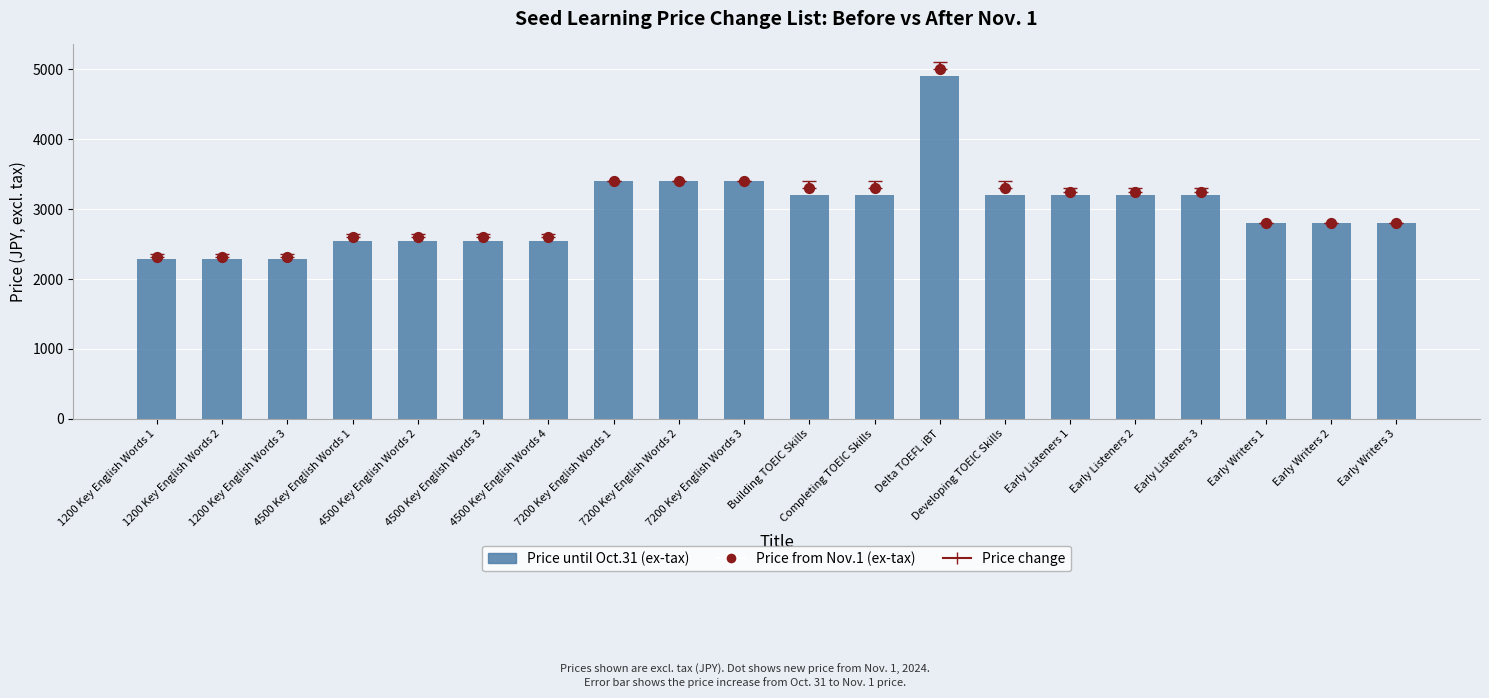

Which series has the largest total across all categories?

Price from Nov.1 (ex-tax)